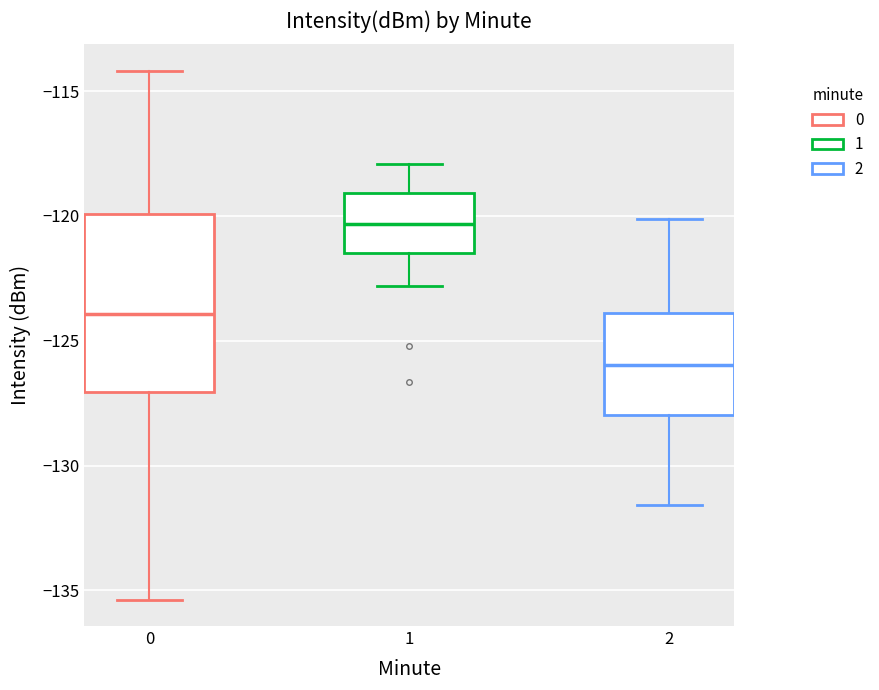

Reading left to right, transcribe this box plot: for each box, give where its median line is, the range the box spans, and where its two whiskers end, as read against the y-axis. The values are not printed on the chart, so give them approximately, as read against the axis.

0: median -124.0, box -127.0 to -120.0, whiskers -135.5 to -114.0
1: median -120.5, box -121.5 to -119.0, whiskers -123.0 to -118.0
2: median -126.0, box -128.0 to -124.0, whiskers -131.5 to -120.0